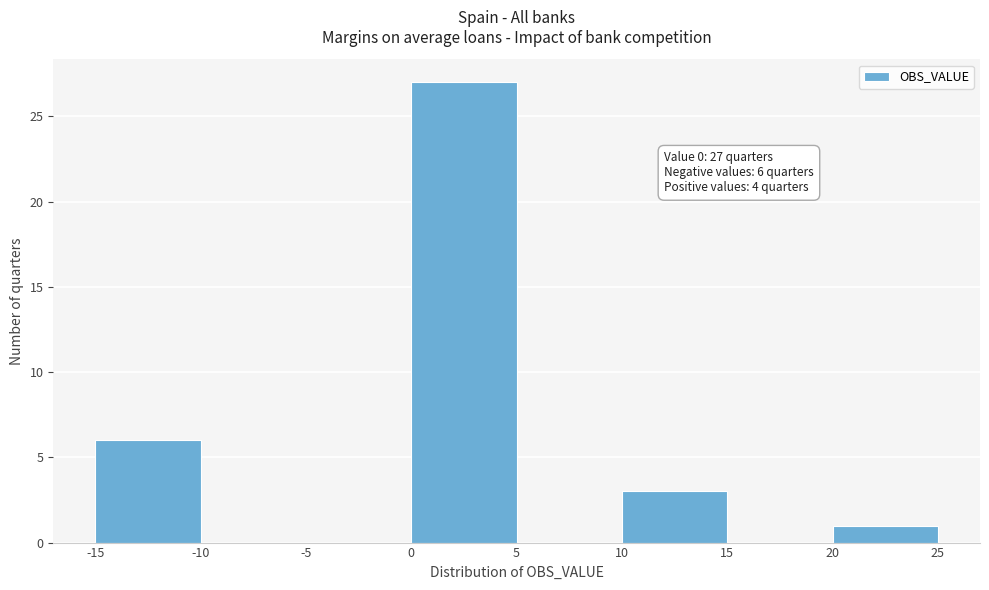

Which range on the x-axis has the tallest bar?

0 to 5